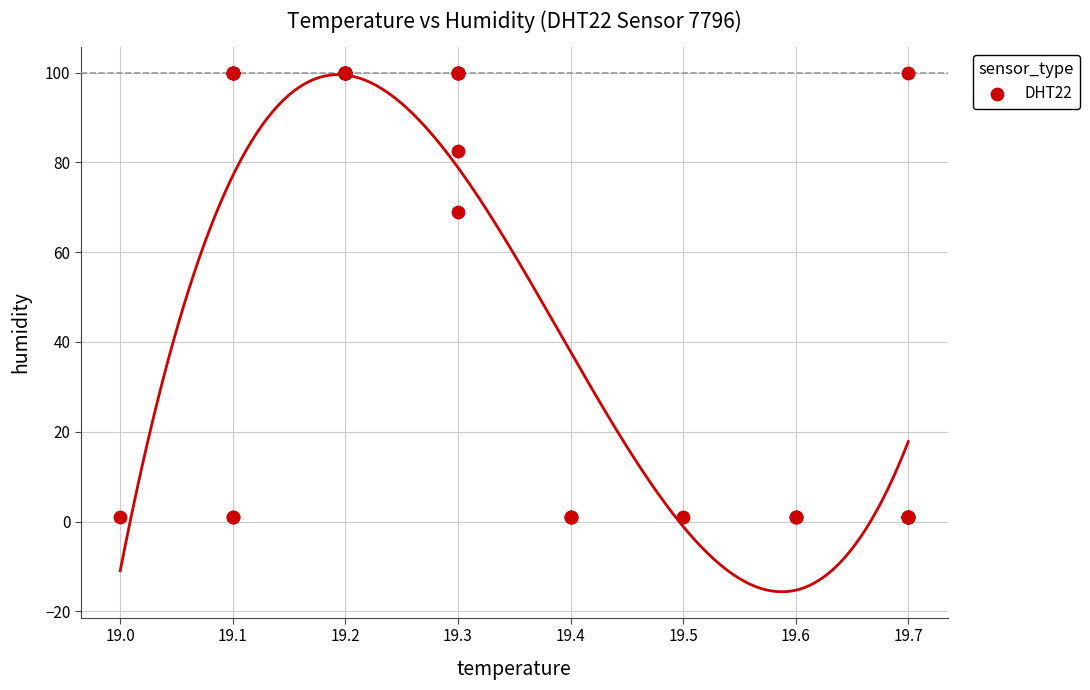

What Y value in the scatter plot is closest to 50?

68.9